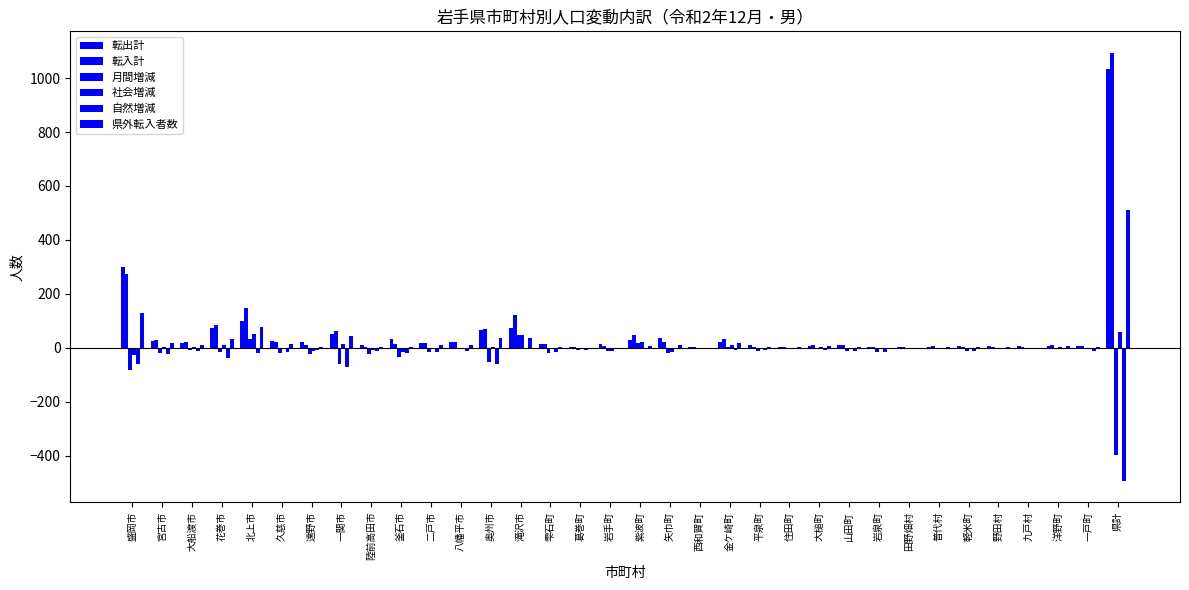

Which category has the highest value in the 社会増減 series?

県計